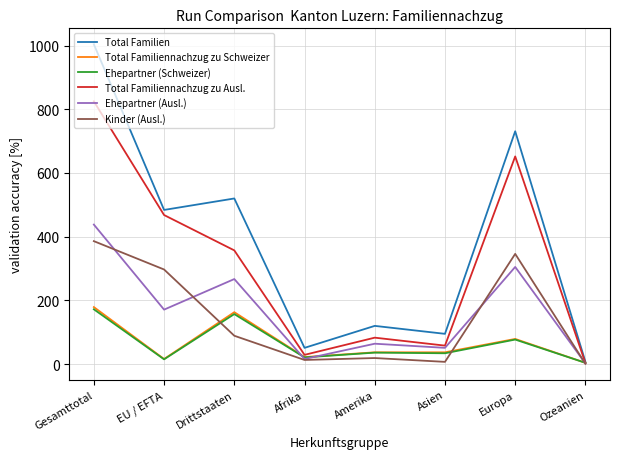

How many lines are shown in the chart?

6